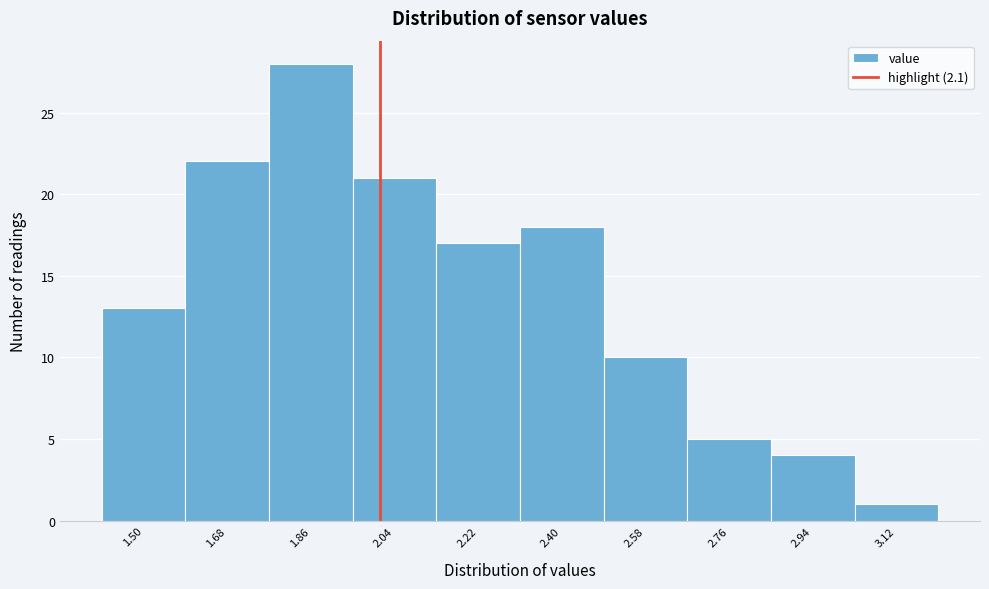

Reading left to right, transcribe all the data shown in this chart.

1.50=13	1.68=22	1.86=28	2.04=21	2.22=17	2.40=18	2.58=10	2.76=5	2.94=4	3.12=1